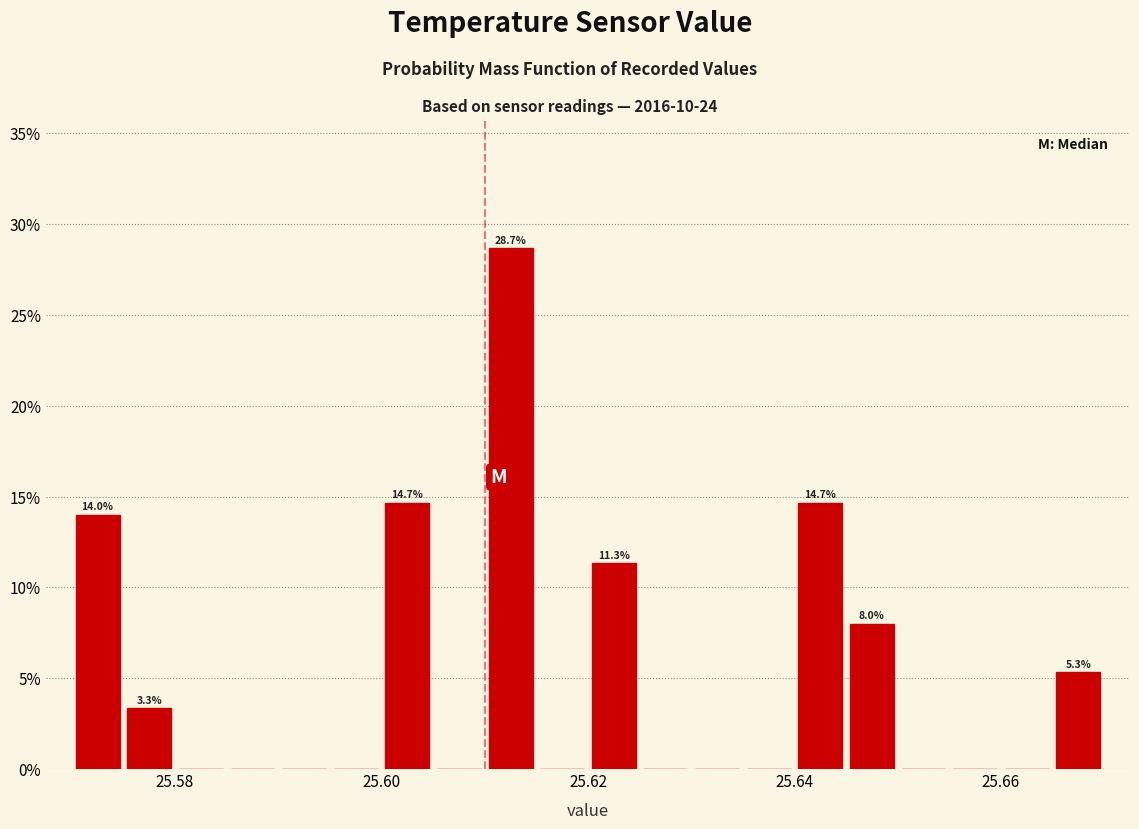

Around what value on the x-axis is the tallest bar? Give the approximate position of its centre, as read against the axis.

25.612